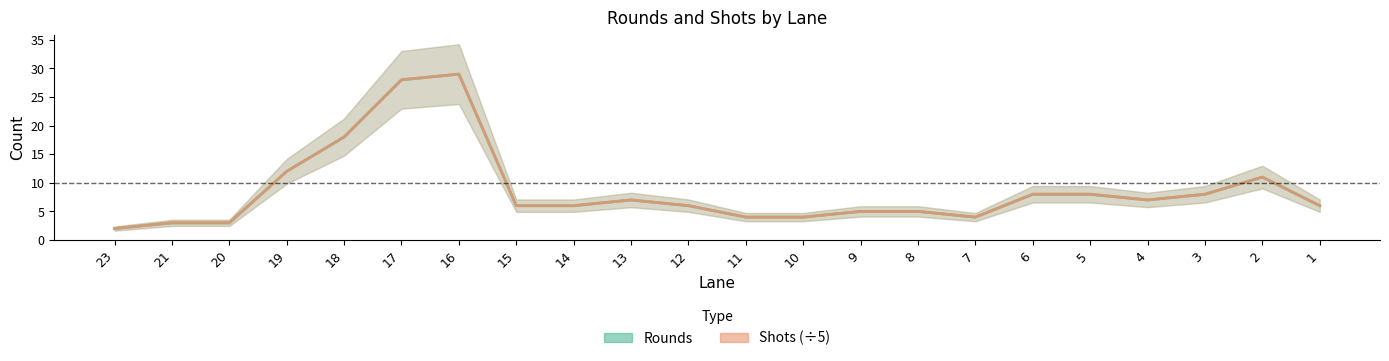

True or false: Shots and Rounds intersect in this chart.

False